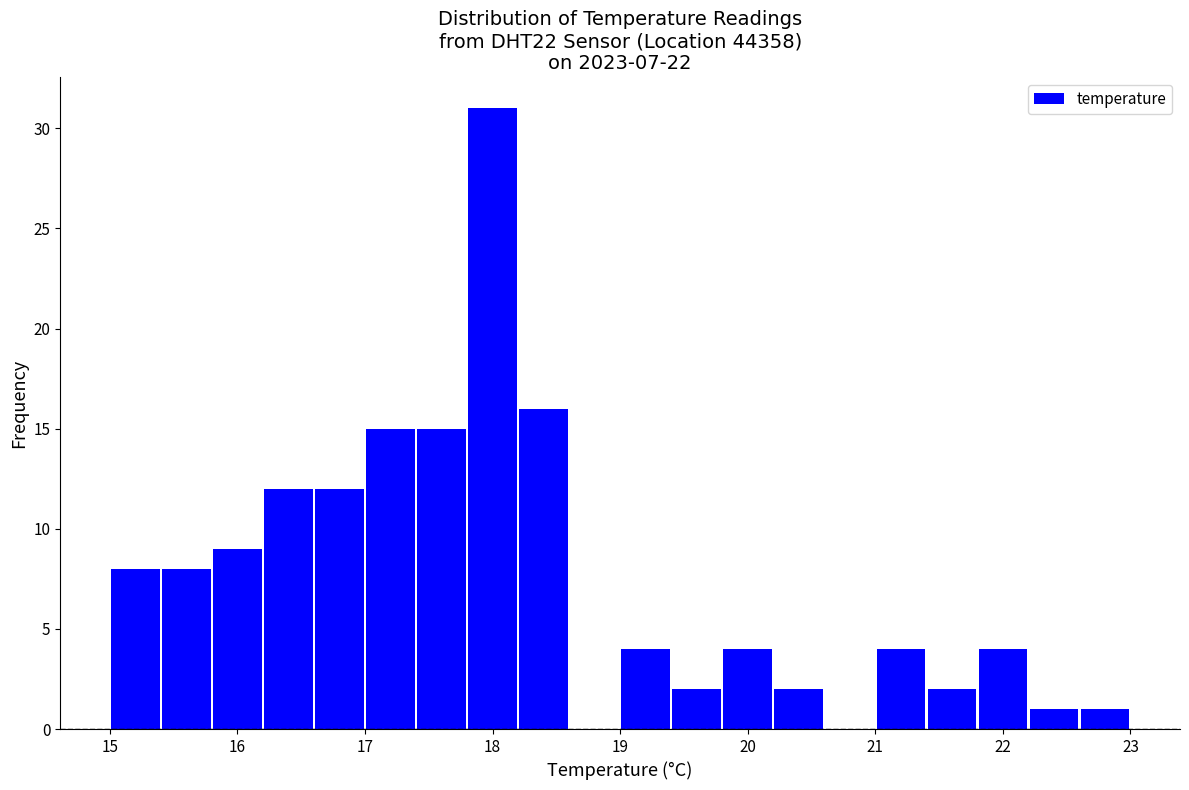

What is the height of the bar covering 17.0 to 17.4 on the x-axis? The values are not printed on the chart, so give them approximately, as read against the axis.

15